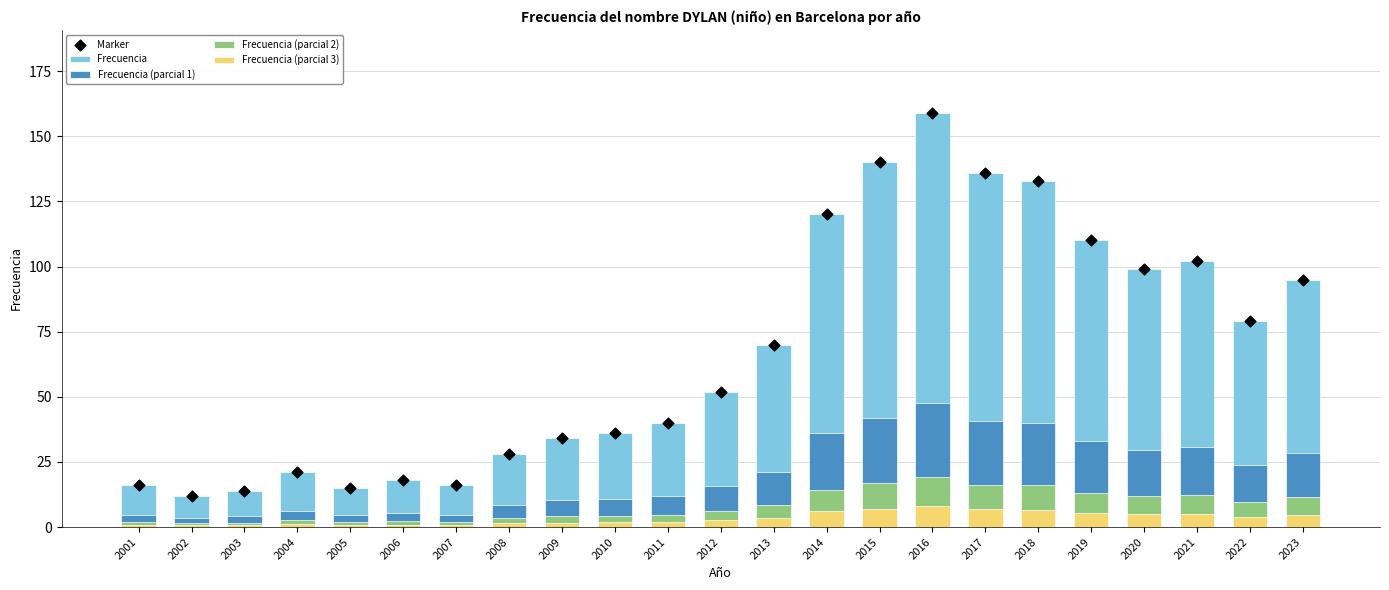

Which series has the largest total across all categories?

Frecuencia